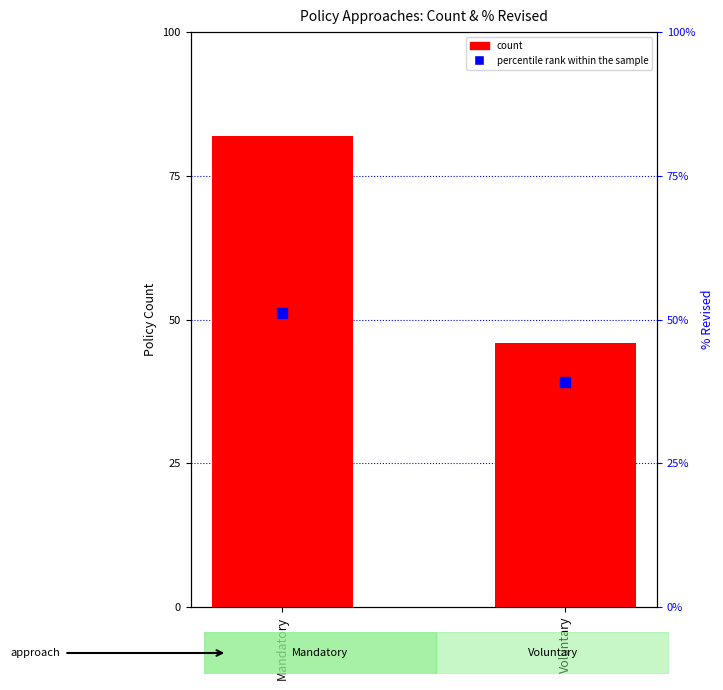

What is the total value across all series at Mandatory?

133.2